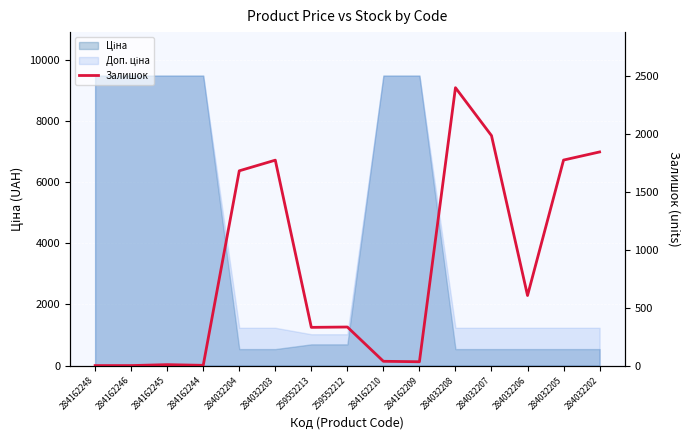

What is the approximate value at 284032208?

2400